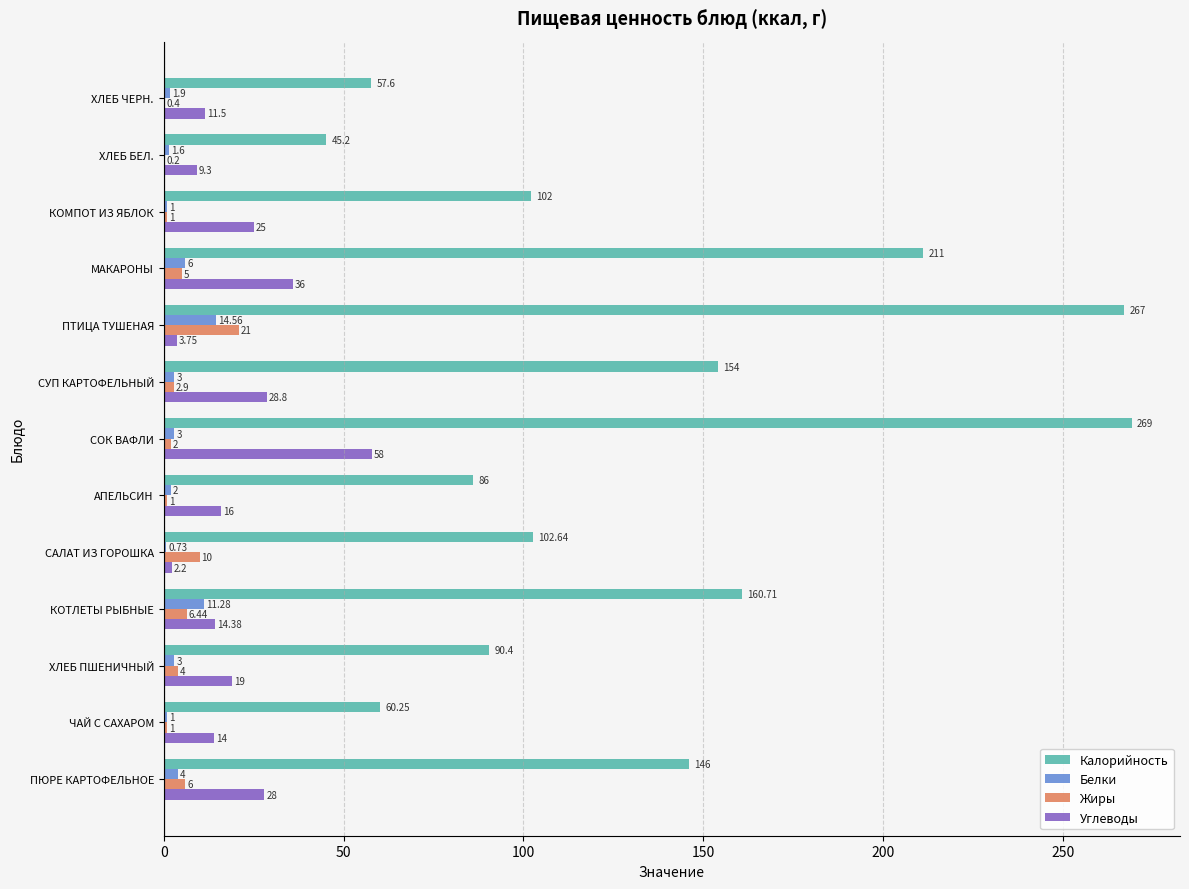

Which category has the highest value in the Углеводы series?

СОК ВАФЛИ